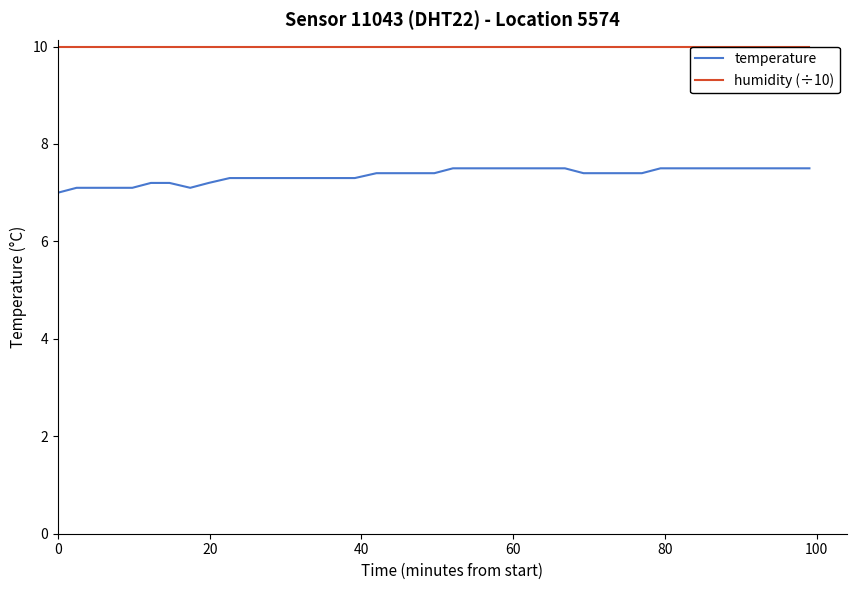

What is the maximum value for temperature?

7.5